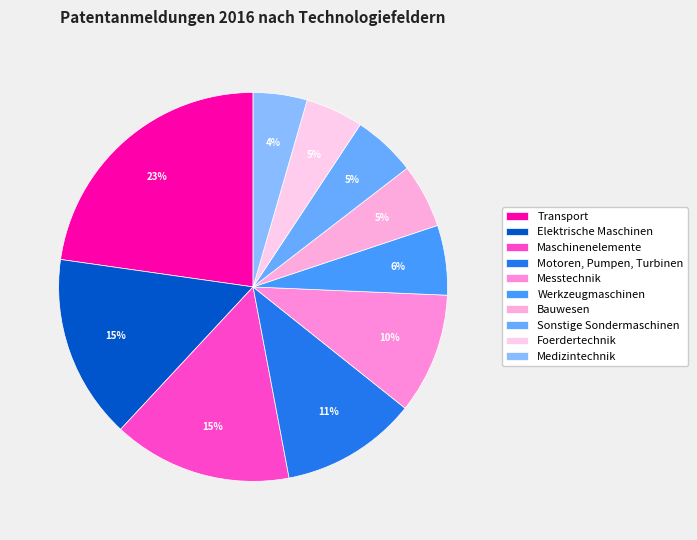

To the nearest percent, what is the average slice percentage?

10%